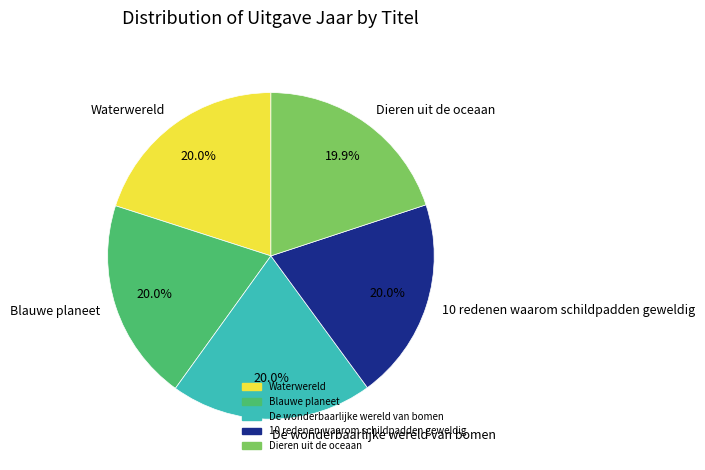

Count the number of slices in the pie.

5